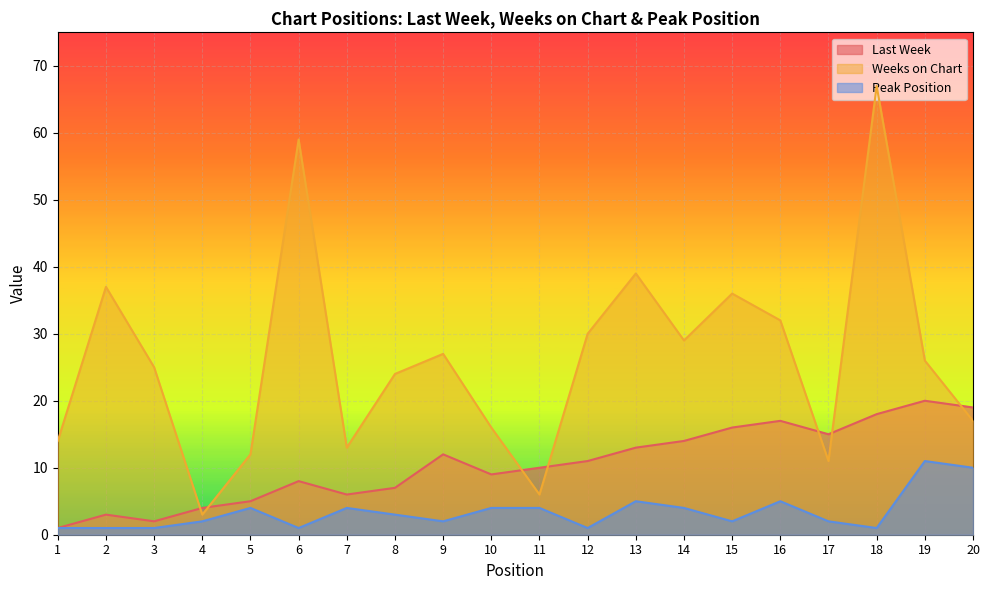

How many interior local peaks does the Weeks on Chart series have?

6